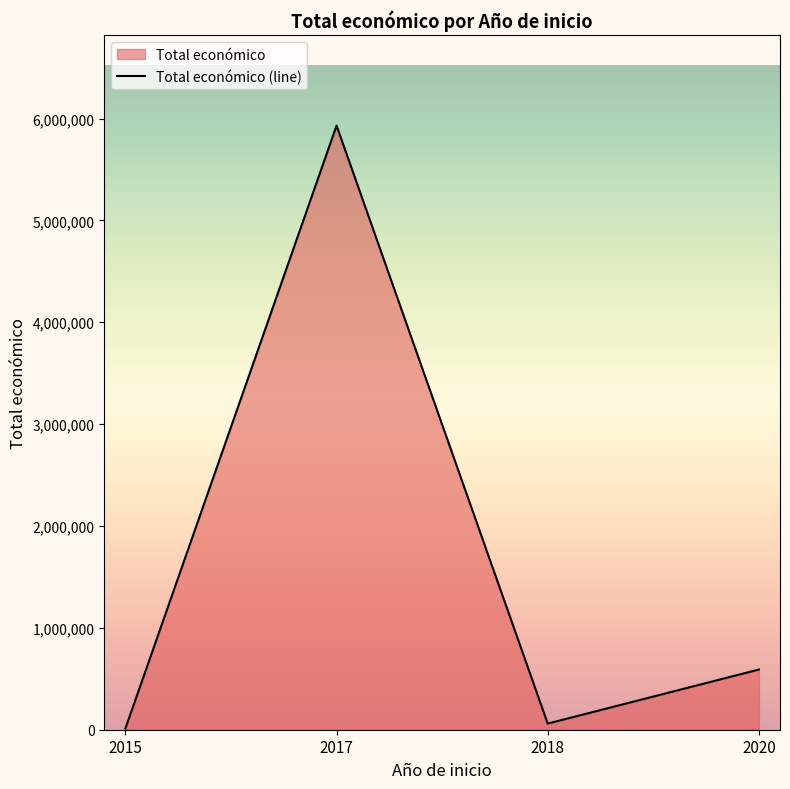

What is the greatest value displayed?

5930502